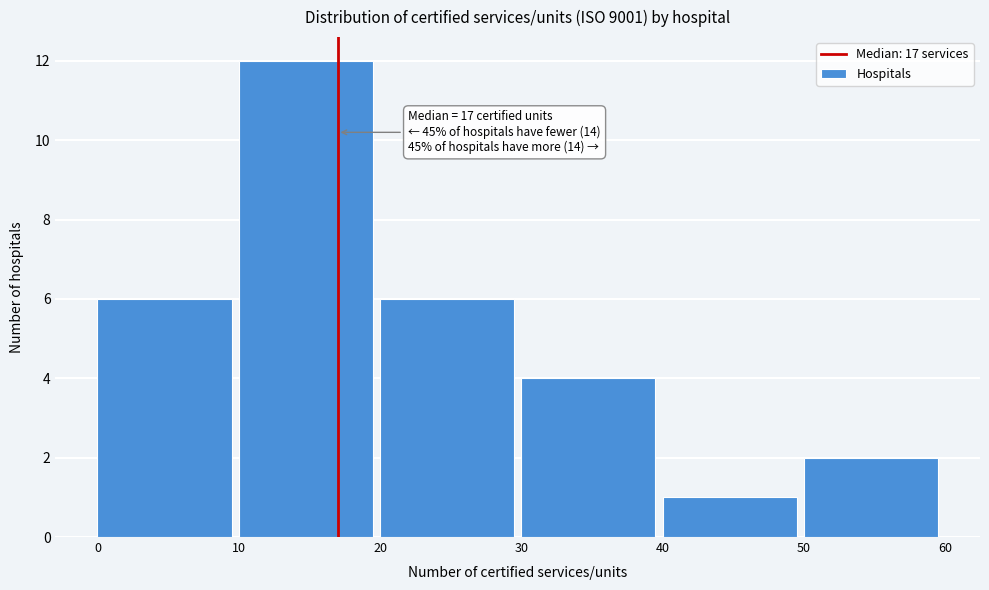

Which range on the x-axis has the tallest bar?

10 to 20